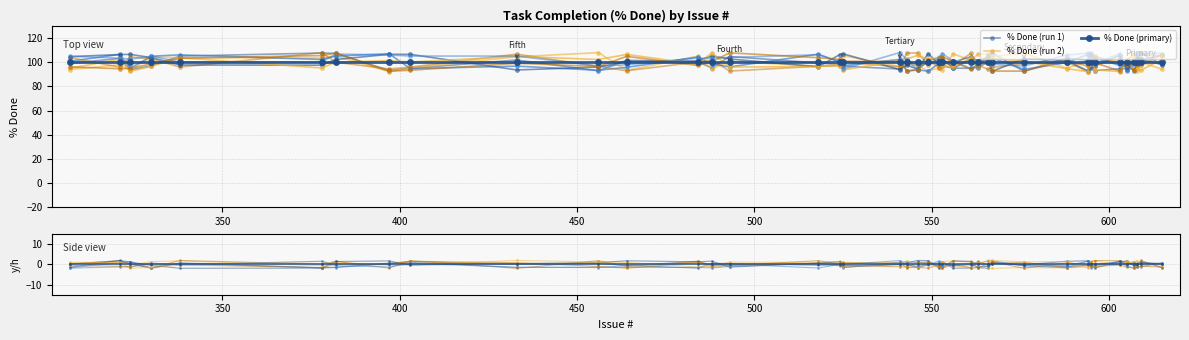

Which series has the largest total across all categories?

% Done (primary)